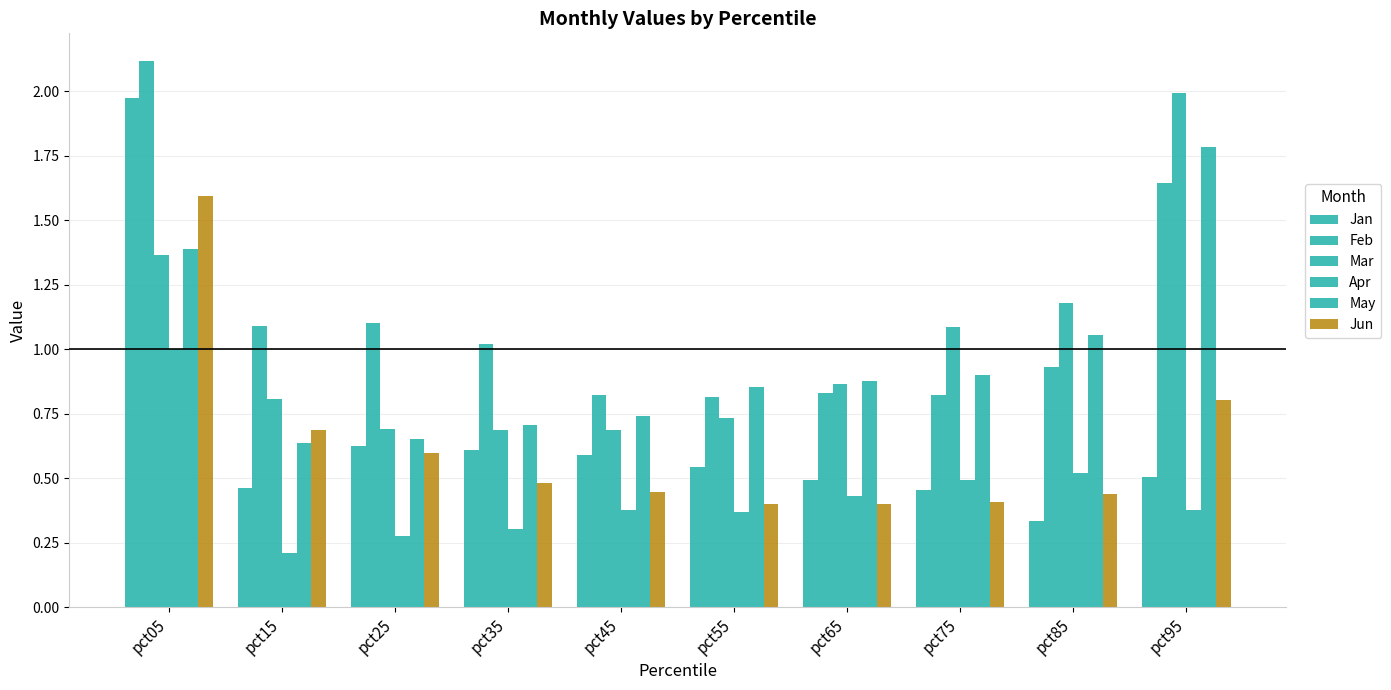

How many bars are there in each group?

6